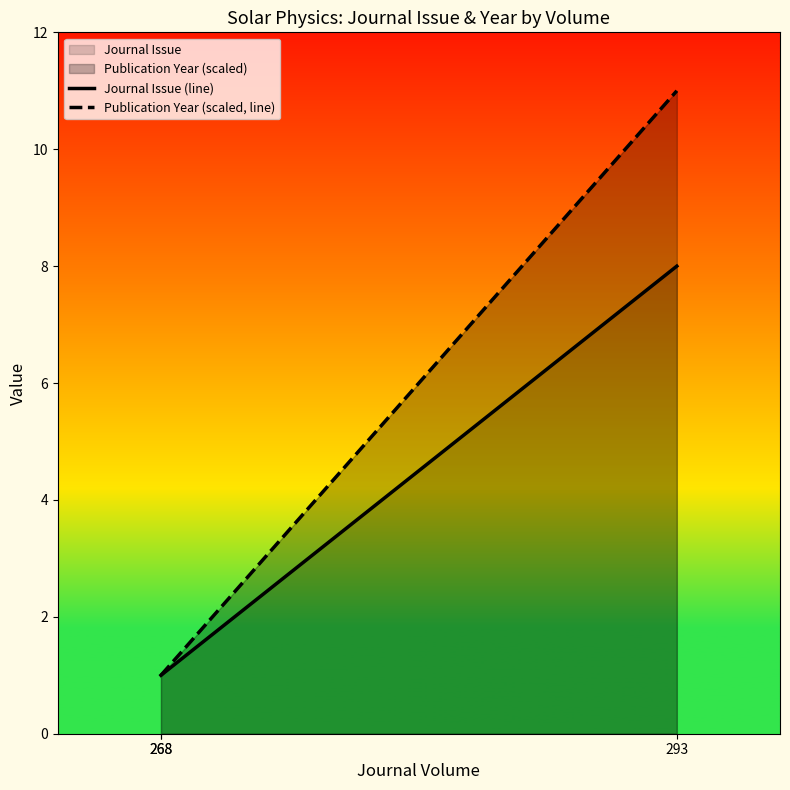

Count the number of data series in this chart.

2